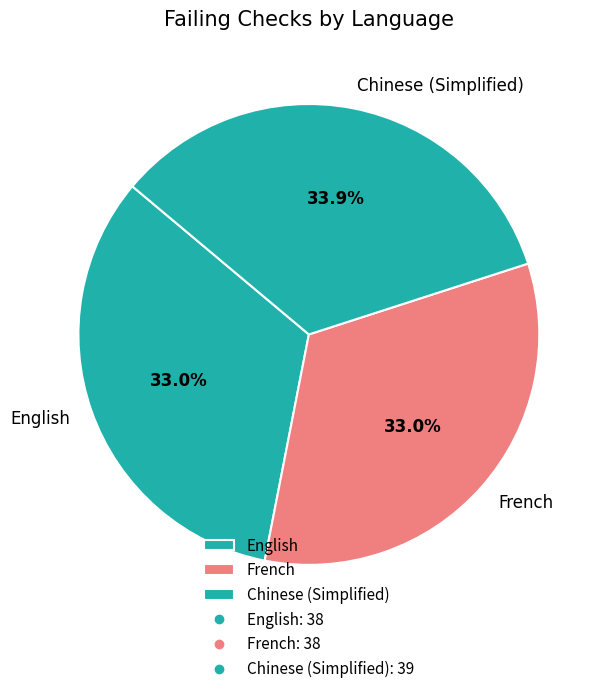

How many segments does this pie chart have?

3